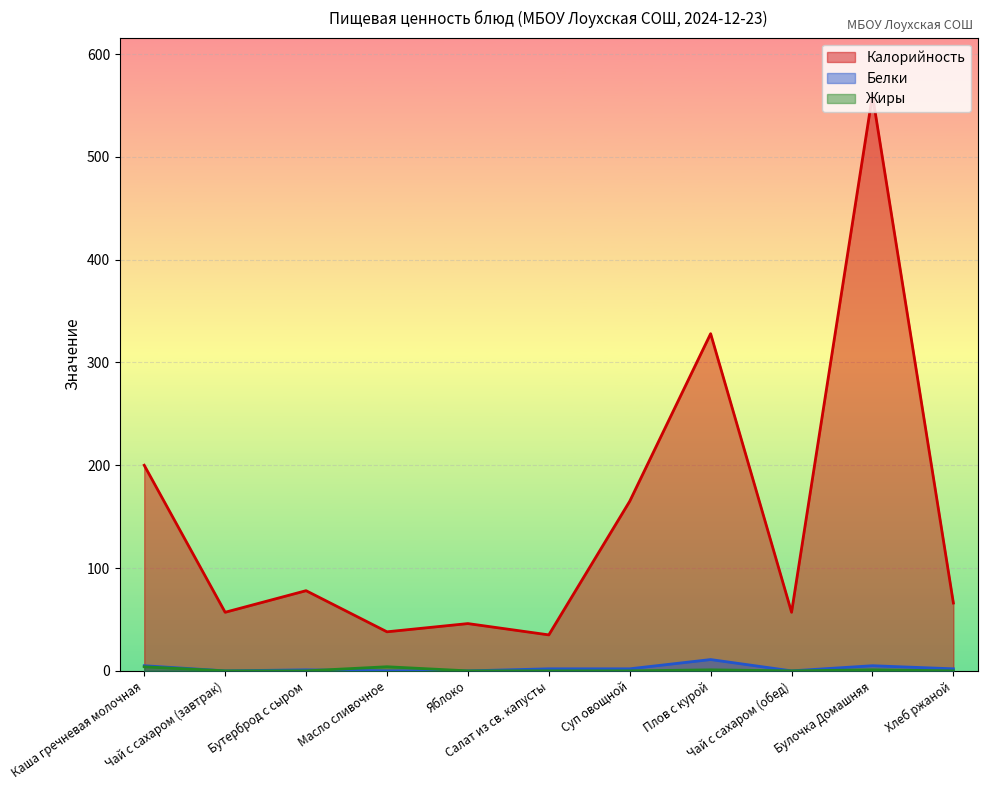

What is the label of the 11th point from the right?

Каша гречневая молочная